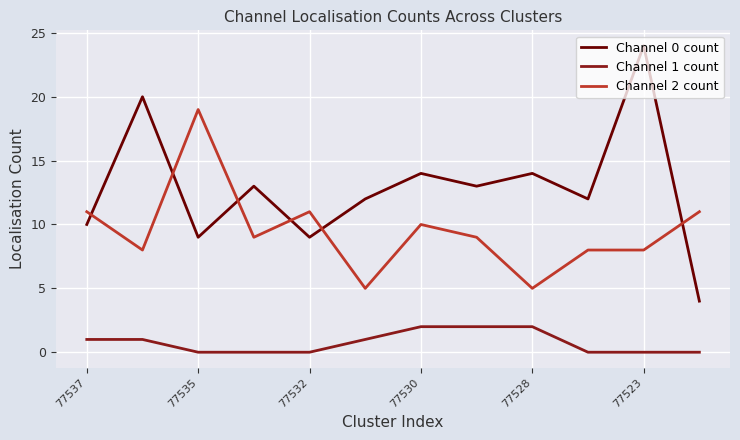

What is the difference between the maximum and second lowest values in the Channel 2 count series?

14